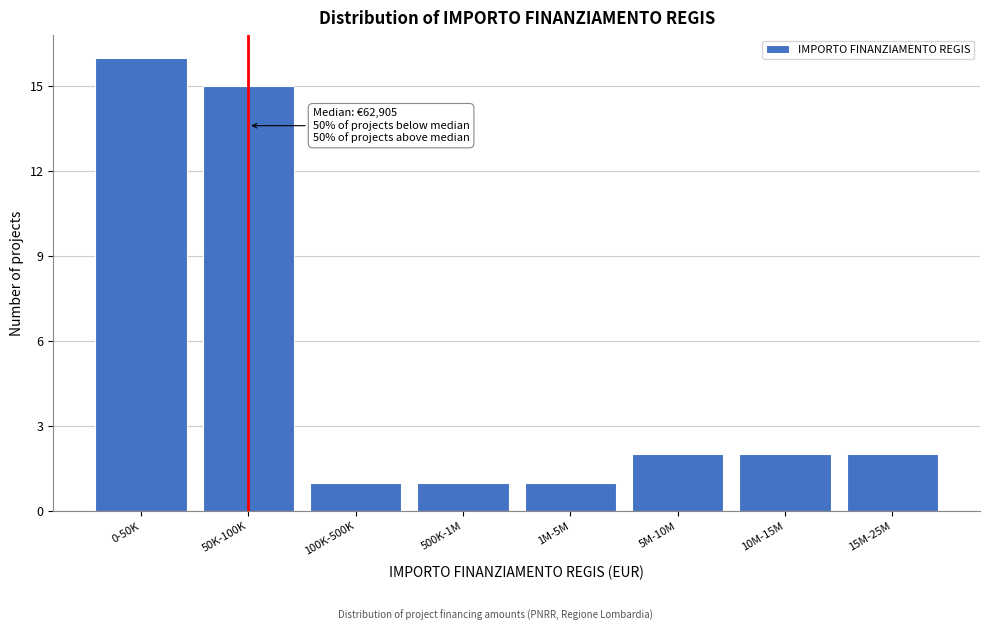

Reading left to right, what are all the values shown in this chart?

16	15	1	1	1	2	2	2